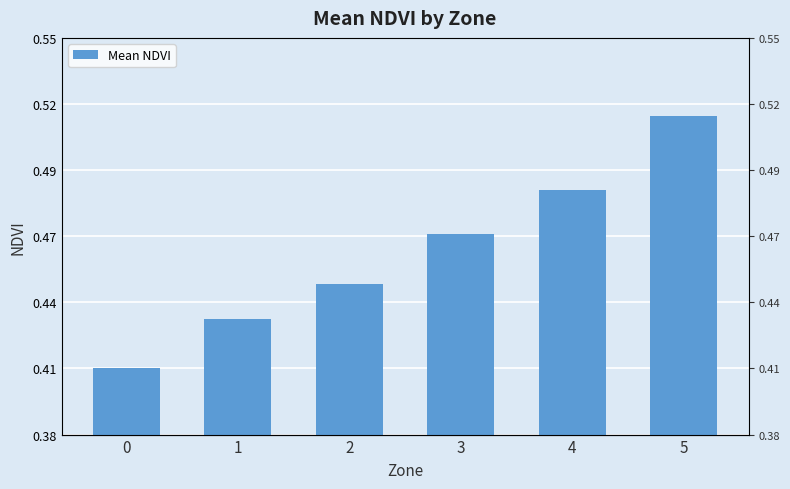

List the labels in order of value, smallest first.

0, 1, 2, 3, 4, 5